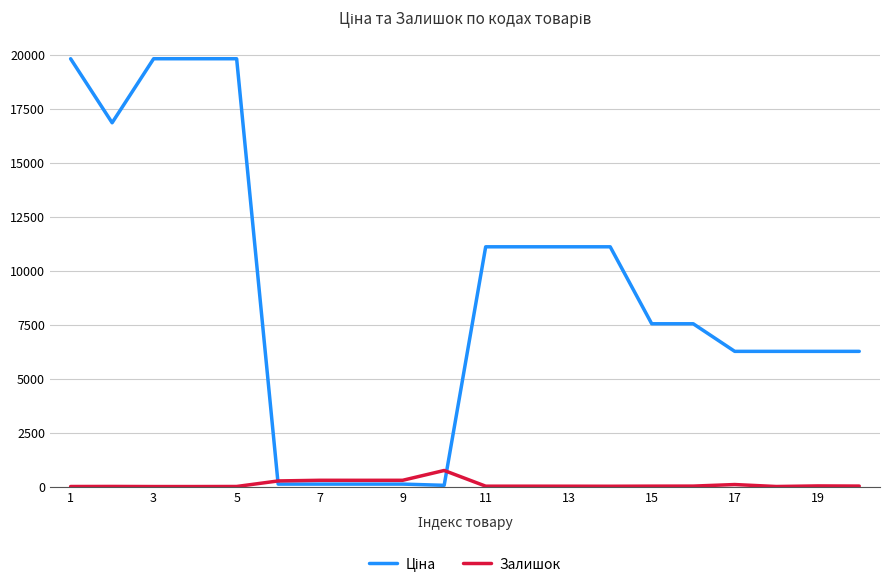

What is the maximum value for Залишок?

745.0